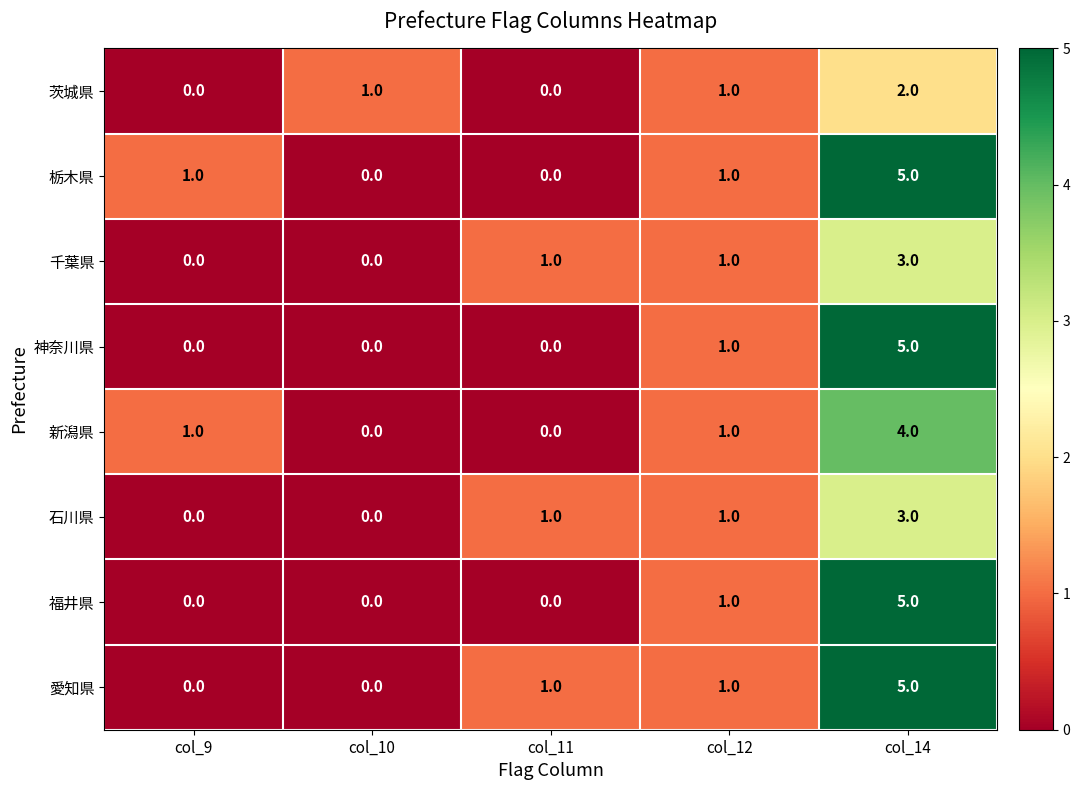

What is the sum of the 福井県 values at col_12 and col_14?

6